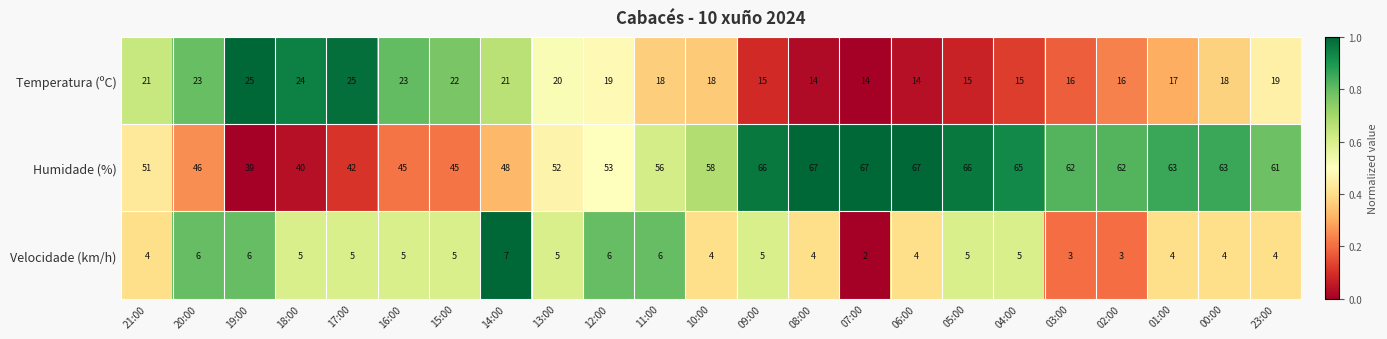

Which series has the largest total across all categories?

Humidade (%)